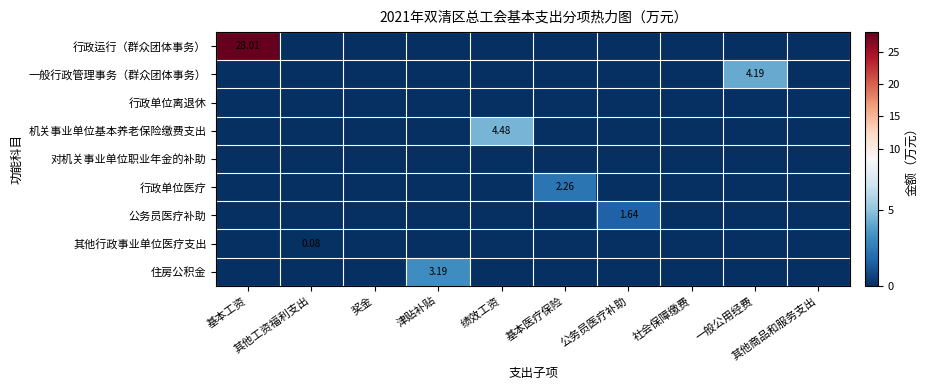

At which label is 对机关事业单位职业年金的补助 closest to 0?

基本工资